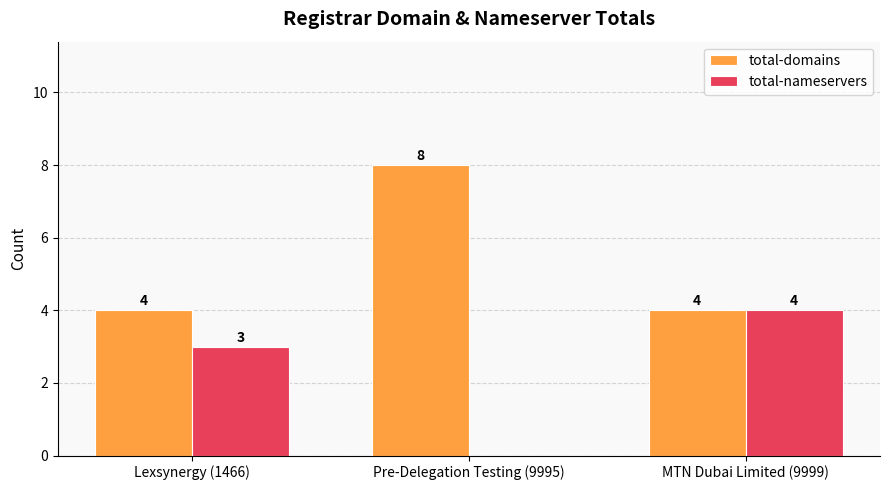

Reading left to right, extract all data points from this chart.

total-domains: 4	8	4
total-nameservers: 3	0	4